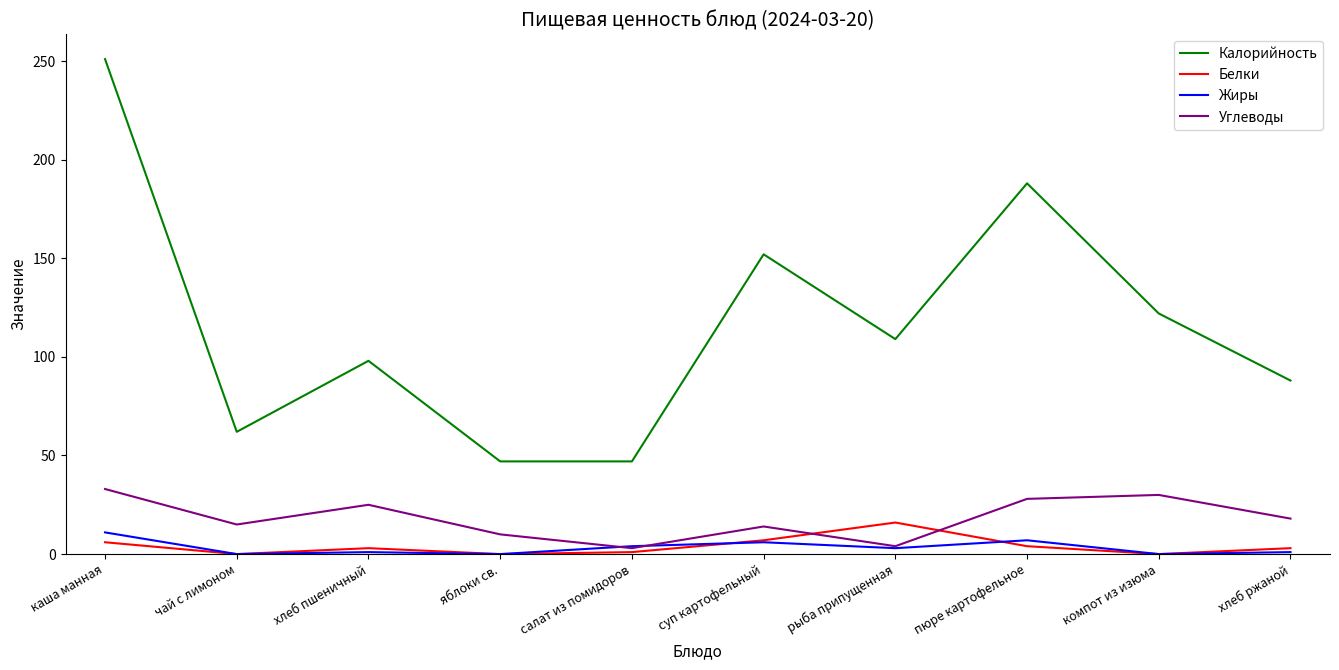

What value does the Белки series have at каша манная?

6